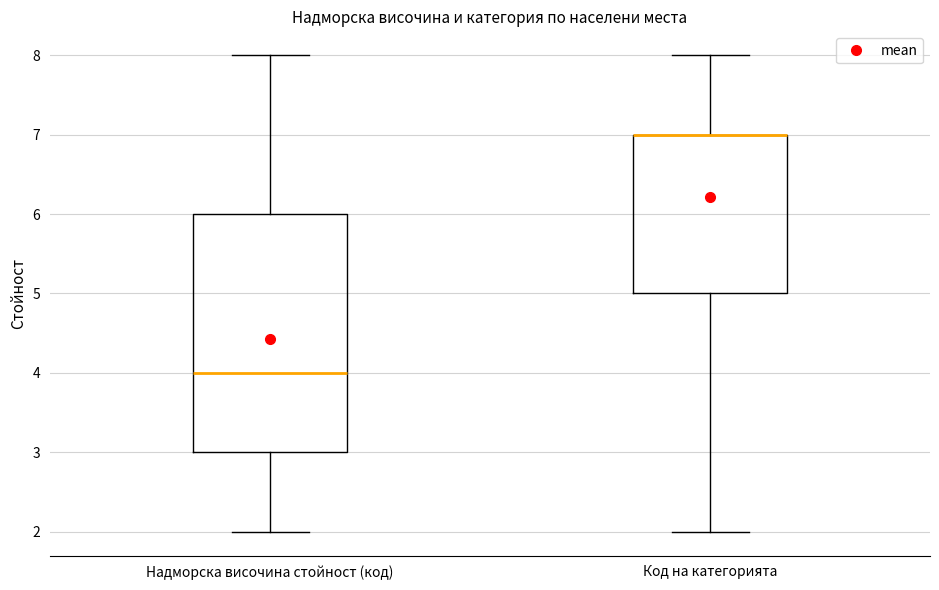

Where does the lower whisker of the box for Код на категорията end on the y-axis? The values are not printed on the chart, so give them approximately, as read against the axis.

2